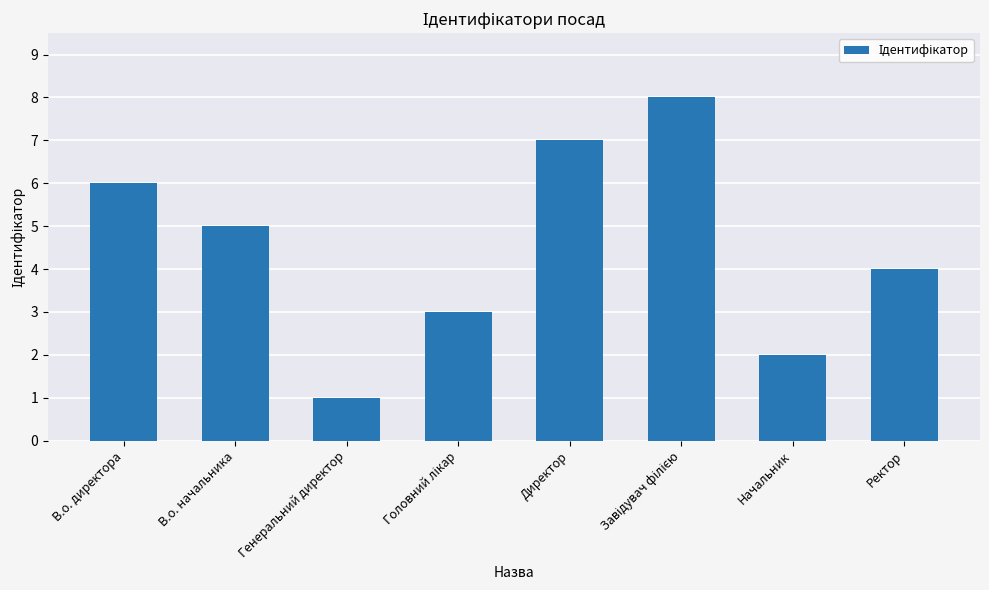

Reading left to right, what are all the values shown in this chart?

6	5	1	3	7	8	2	4